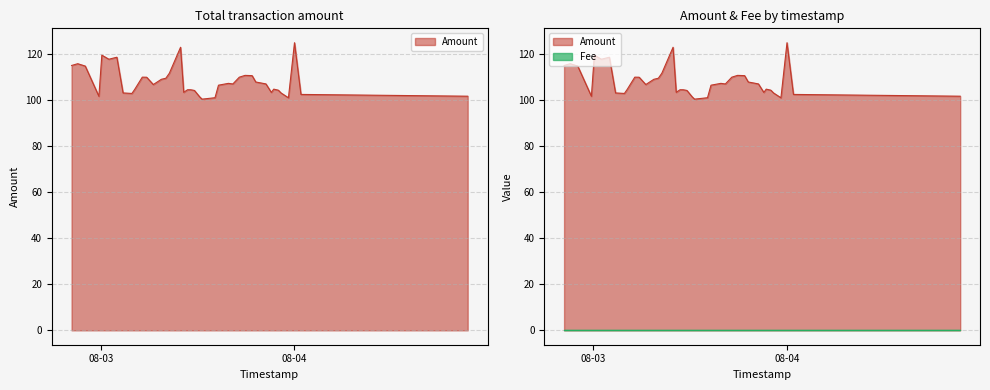

True or false: Amount has more than 0 interior local peaks.

True